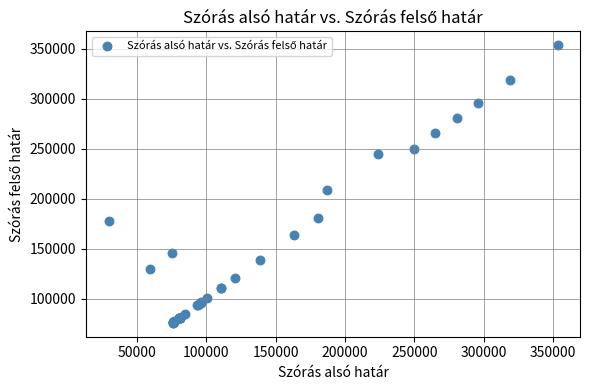

What Y value in the scatter plot is closest to 214510?

208046